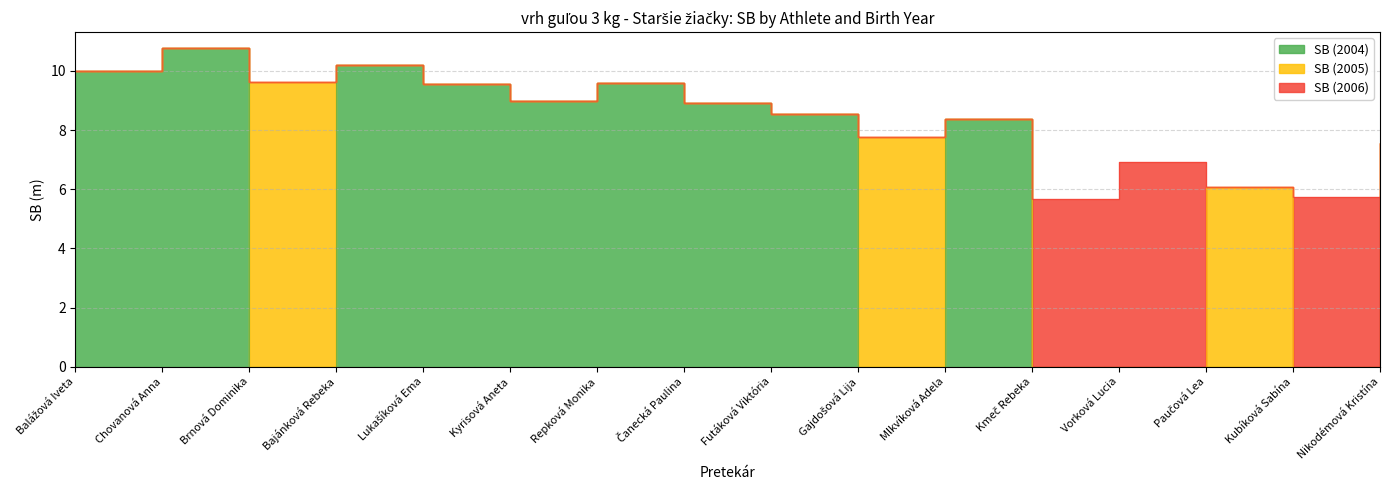

What position from the left is Gajdošová Lija?

10